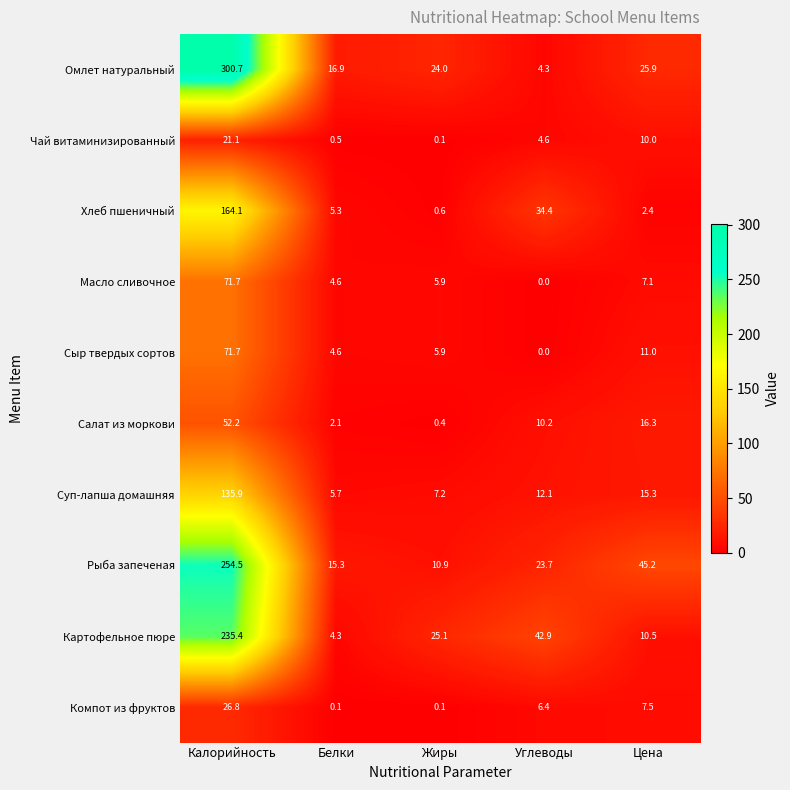

The value of Сыр твердых сортов at Жиры is 9.3. True or false?

False